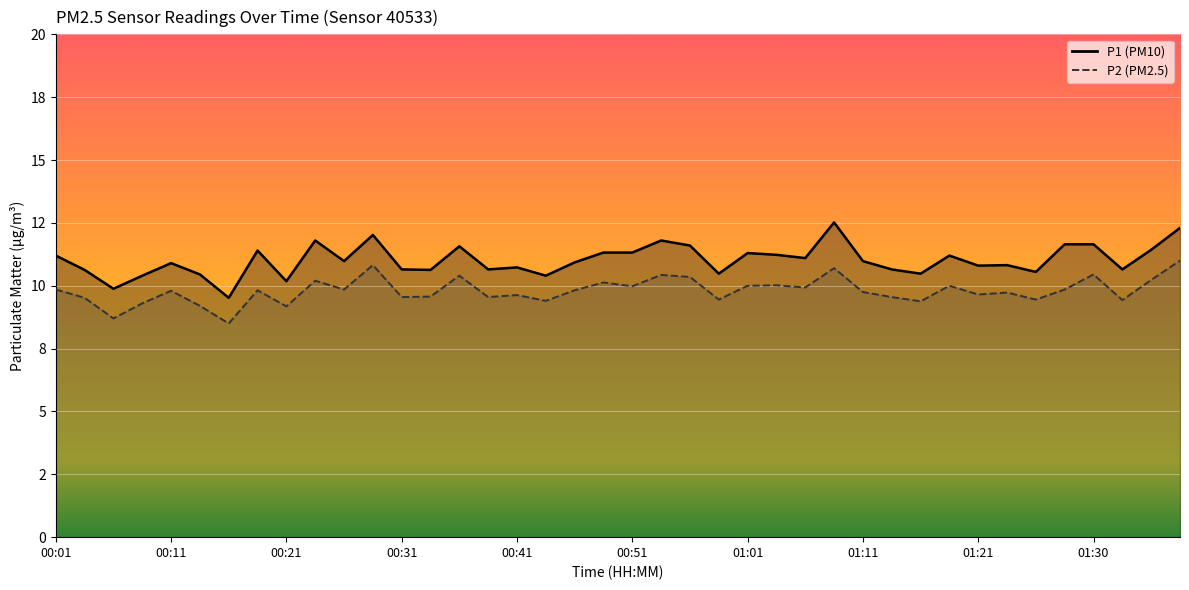

What is the spread (max minus min) of values at 00:18?

1.6